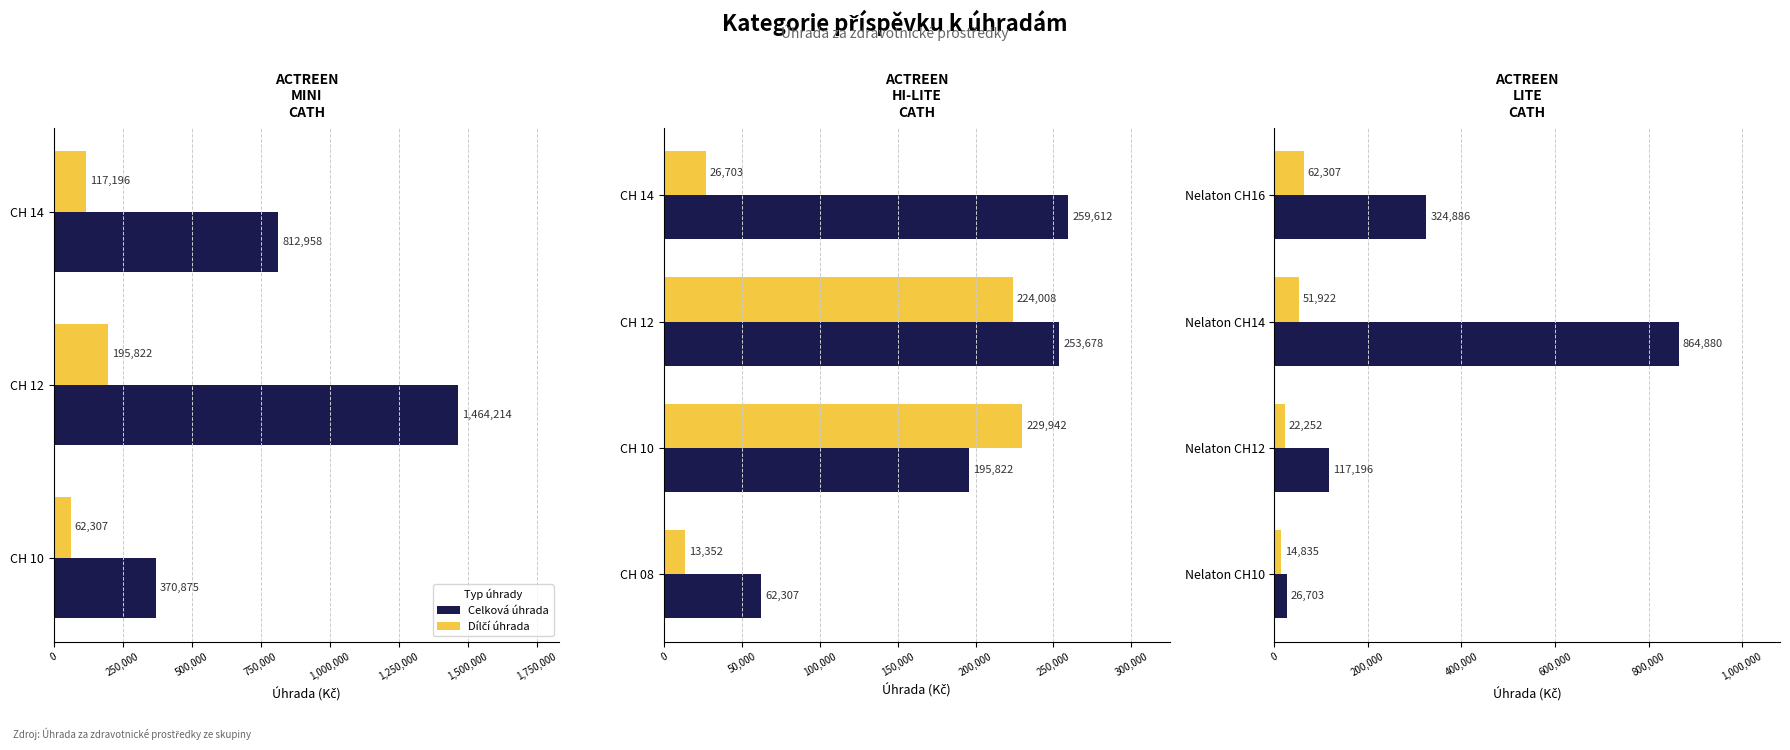

How many bars are there in each group?

2